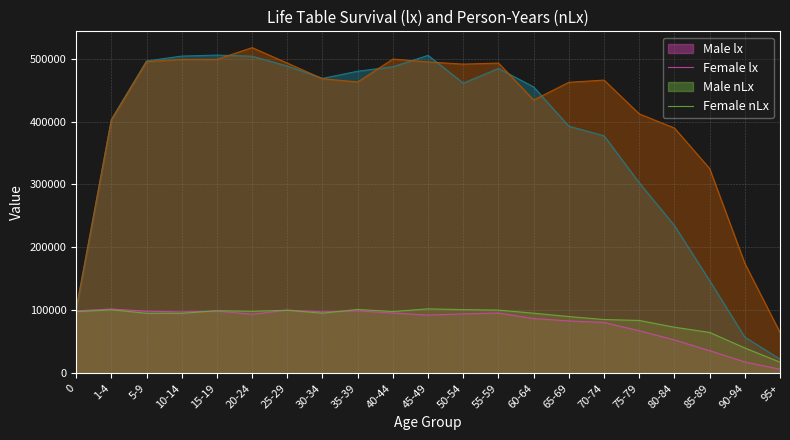

Read the Male nLx value at 95+.

22642.3